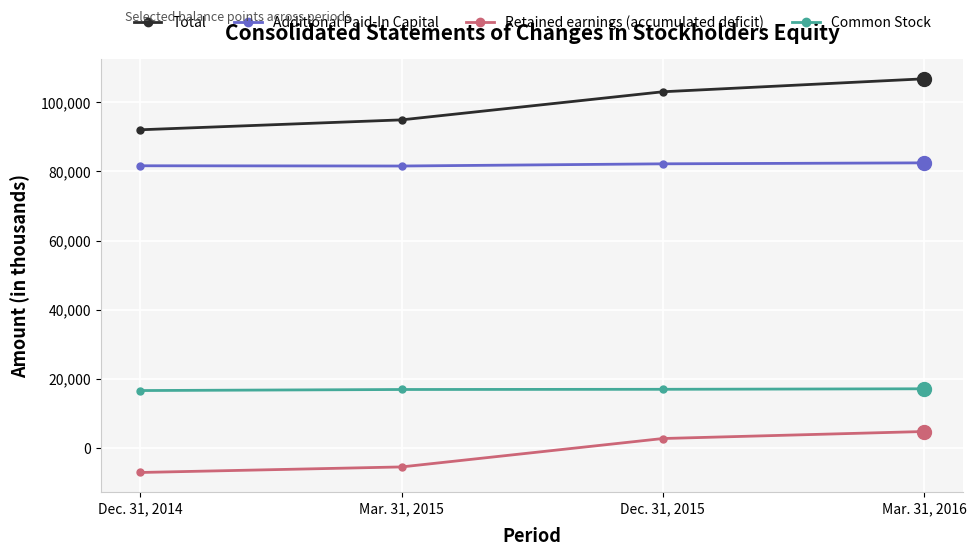

At how many categories does at least one series exceed 46873?

4